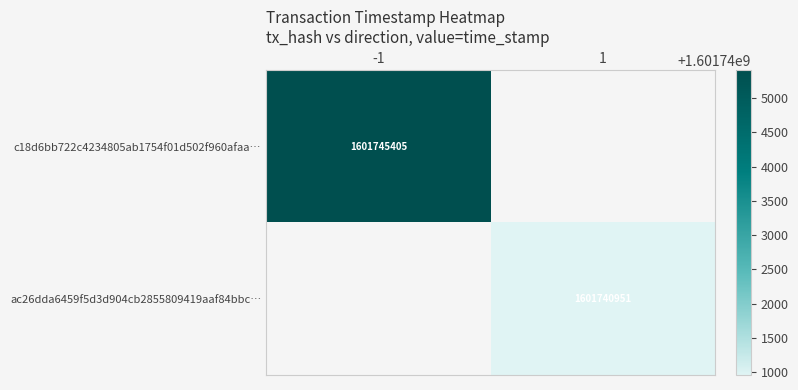

Is it true that ac26dda6459f5d3d904cb2855809419aaf84bbc… equals 1601740951 at 1?

True